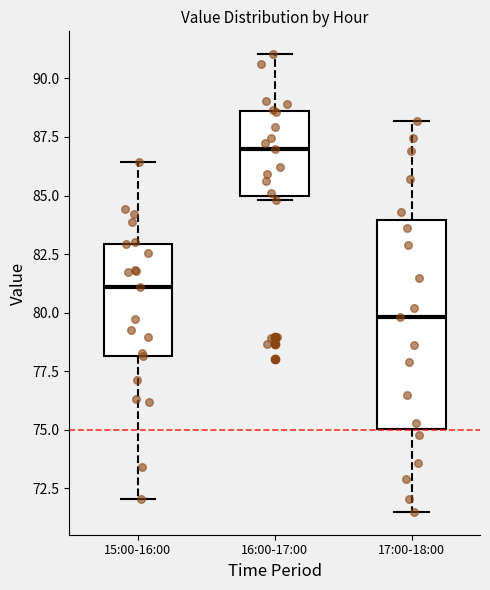

Reading left to right, read every box against the y-axis: the position of its median line, the range the box covers, and the ends of its whiskers. The values are not printed on the chart, so give them approximately, as read against the axis.

15:00-16:00: median 81.0, box 78.0 to 83.0, whiskers 72.0 to 86.5
16:00-17:00: median 87.0, box 85.0 to 88.5, whiskers 85.0 (just below the box's lower edge) to 91.0
17:00-18:00: median 80.0, box 75.0 to 84.0, whiskers 71.5 to 88.0